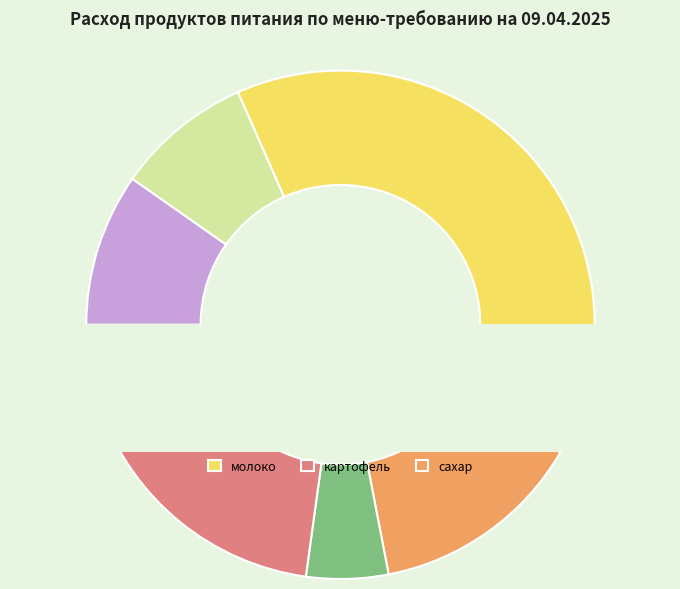

Count the number of slices in the pie.

11